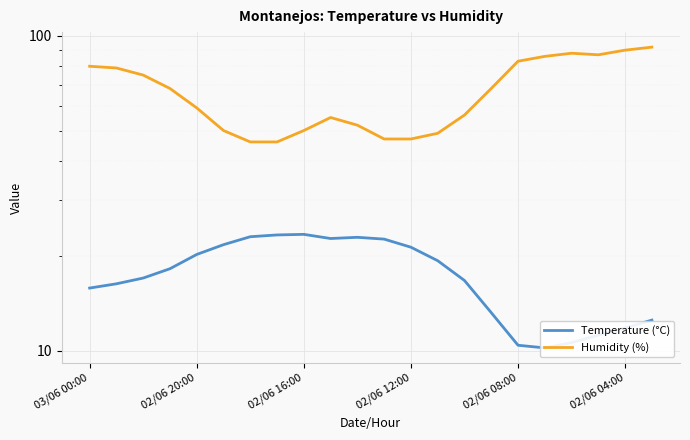

Which series has the largest total across all categories?

Humidity (%)